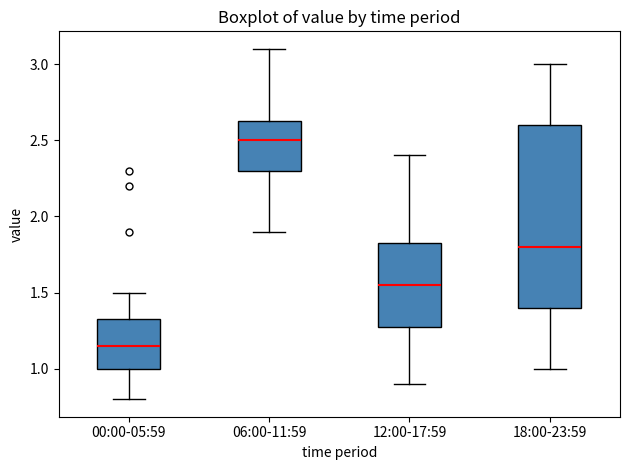

Which box has the highest median line?

06:00-11:59